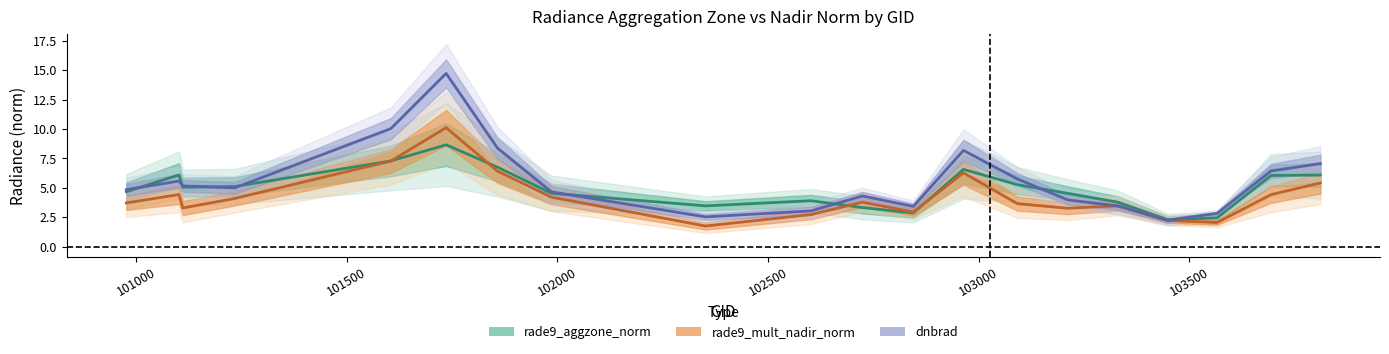

Rank the series by their average value, from lowest to highest.

rade9_mult_nadir_norm, rade9_aggzone_norm, dnbrad